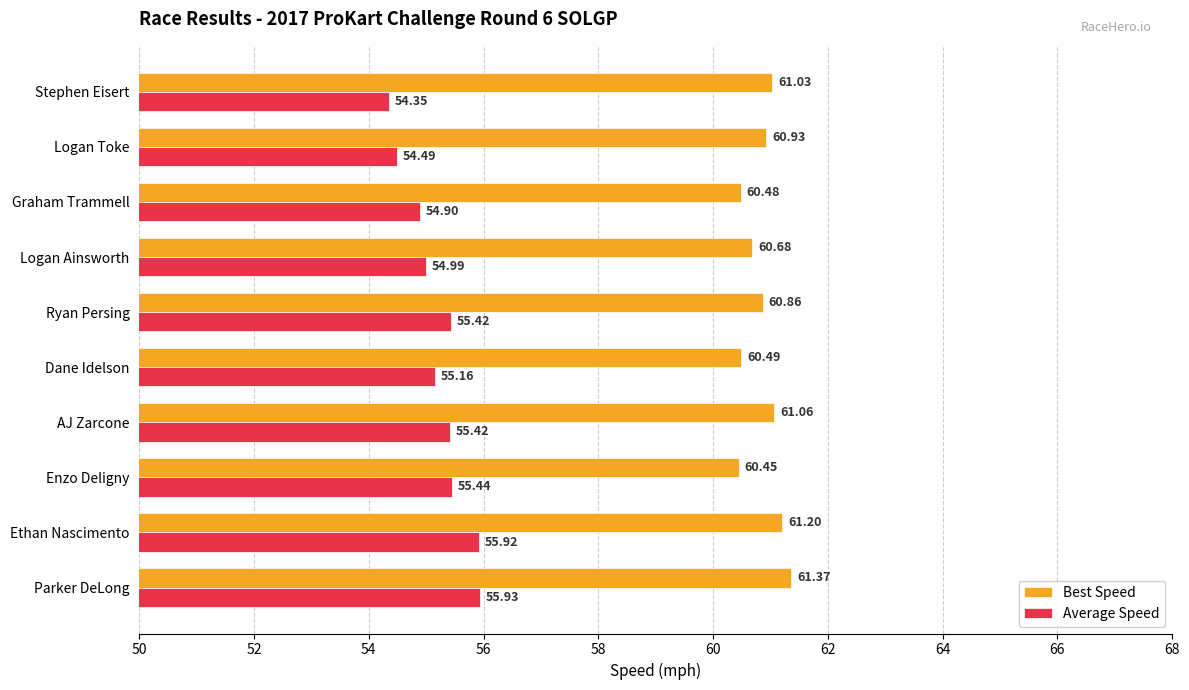

At AJ Zarcone, list the series in order from smallest to largest.

Average Speed, Best Speed